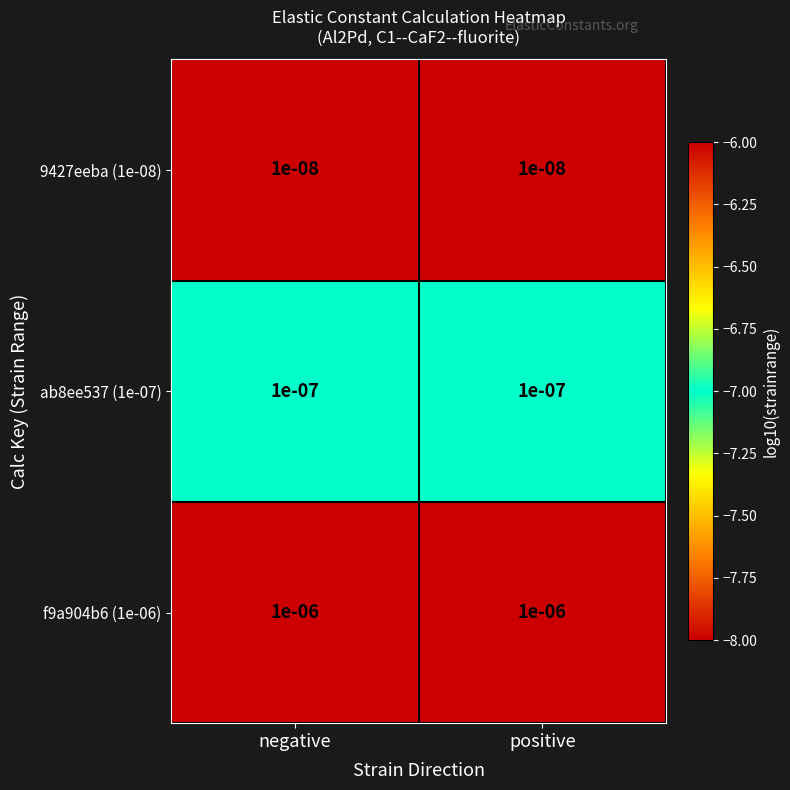

Rank the series at positive from lowest to highest value.

9427eeba (1e-08), ab8ee537 (1e-07), f9a904b6 (1e-06)